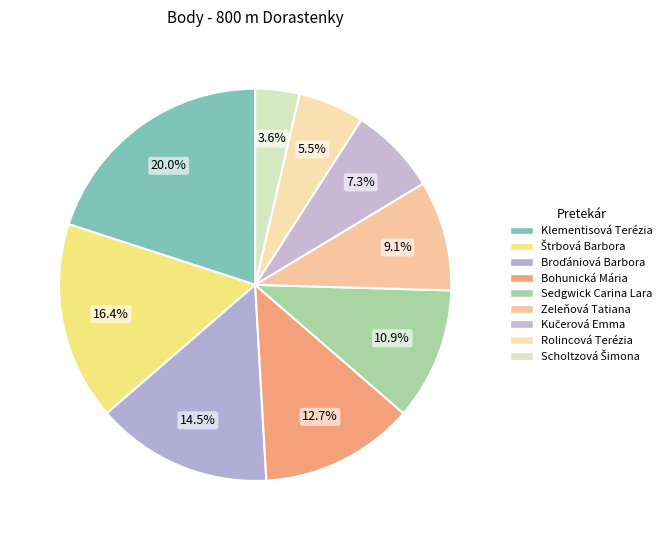

The Rolincová Terézia slice represents 5% of the pie. True or false?

True